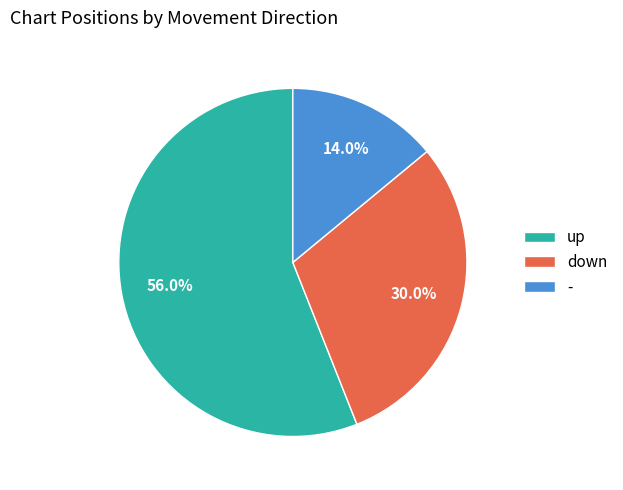

Is it true that up is 56% of the pie?

True